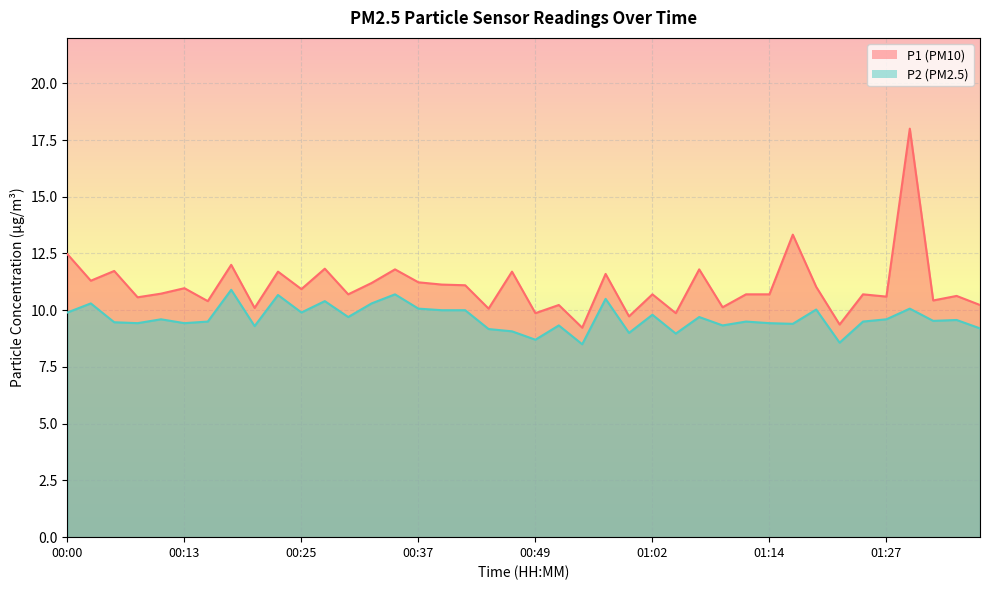

What is the label of the 32nd point from the right?

00:20